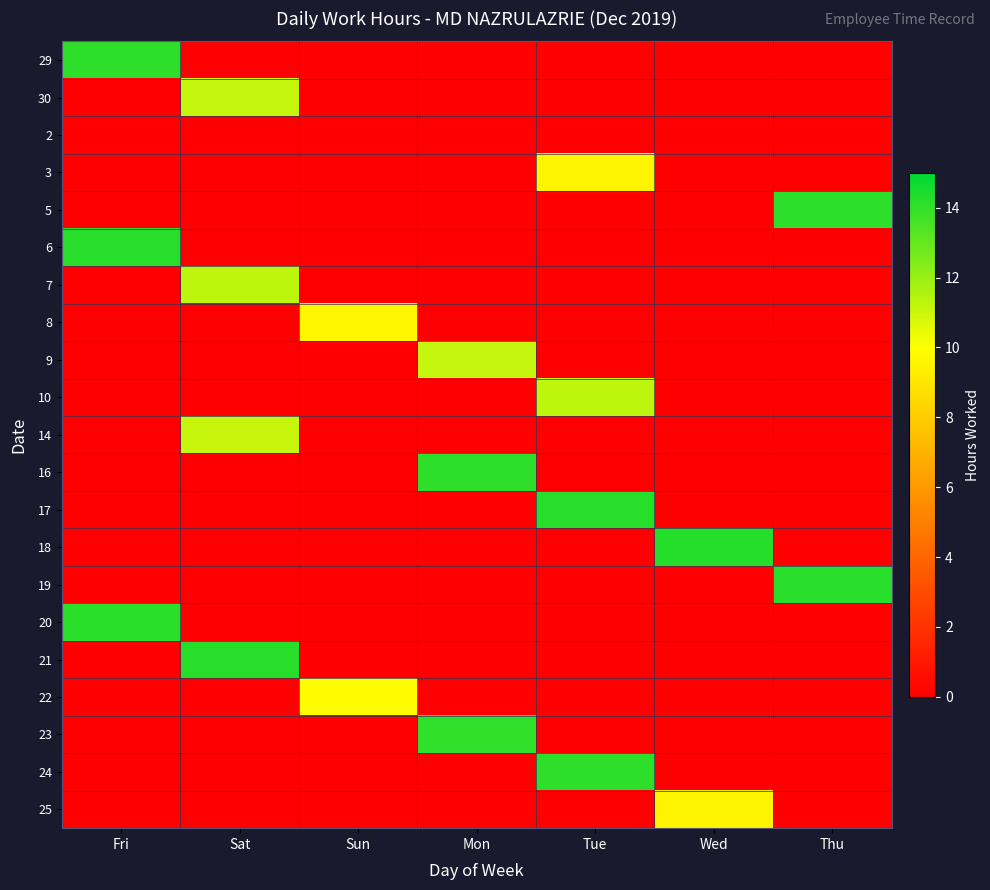

What is the spread (max minus min) of values at Tue?

14.2